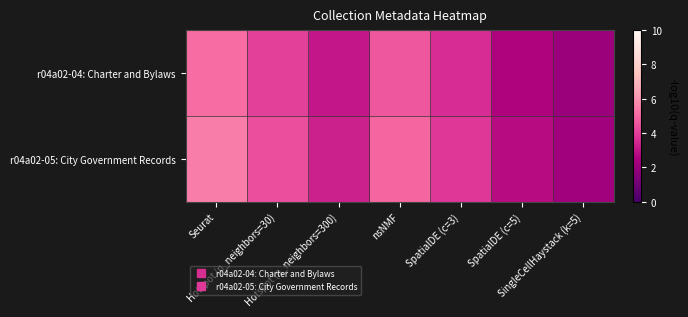

How many categories are shown in the chart?

7